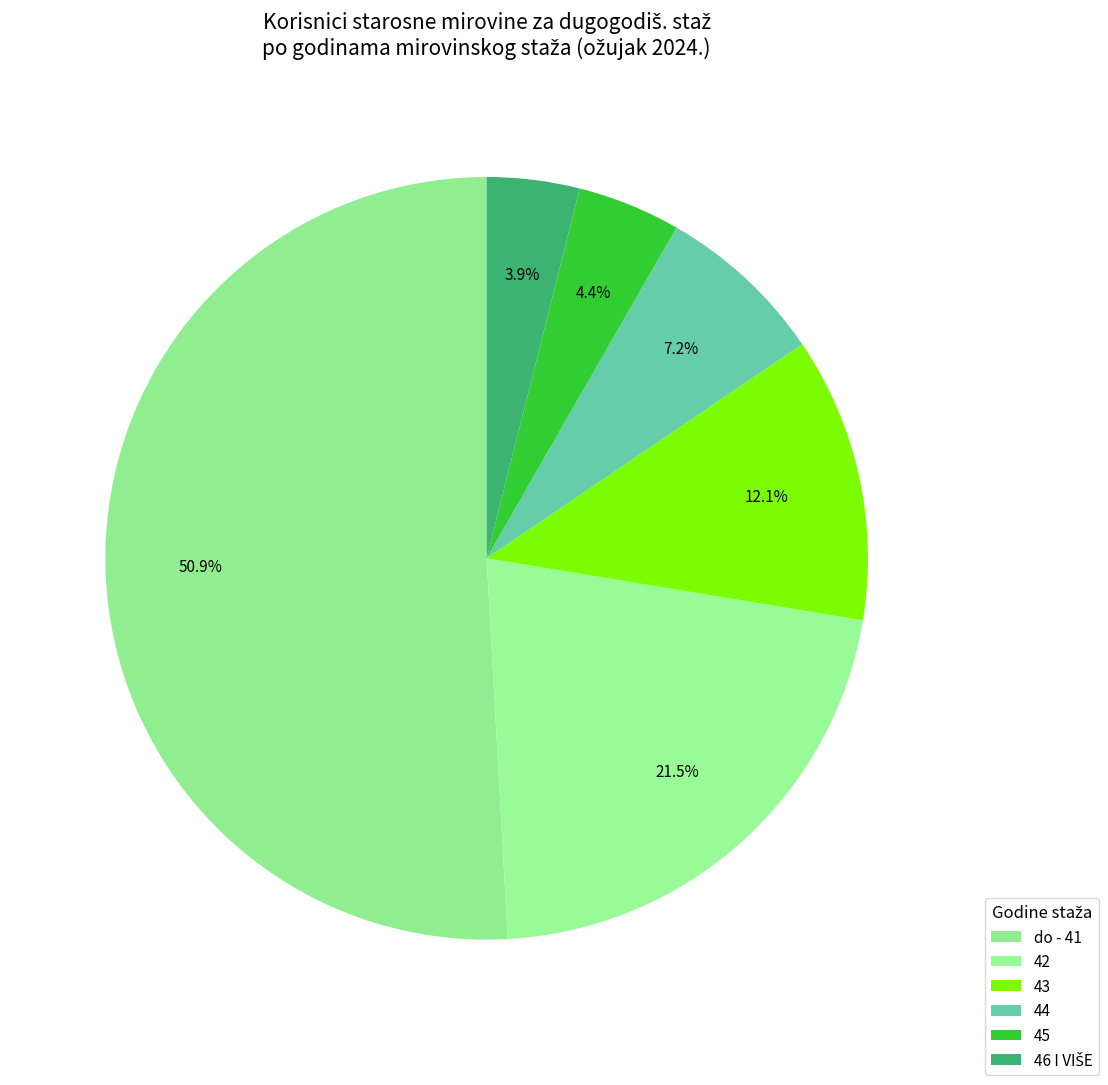

Which has a higher value, 45 or 43?

43